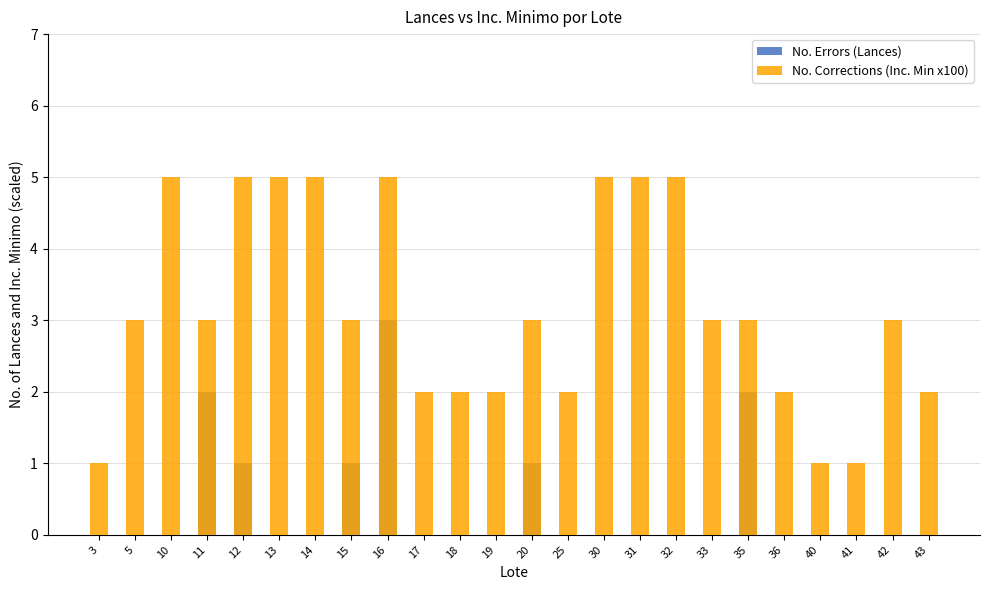

What are all the series names shown in the legend?

No. Errors (Lances), No. Corrections (Inc. Min x100)